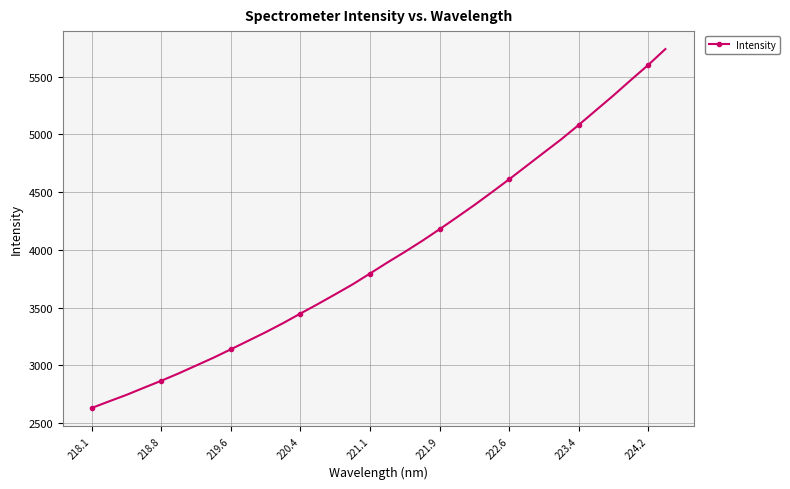

True or false: there are more than 0 points higher than both neighbors.

False